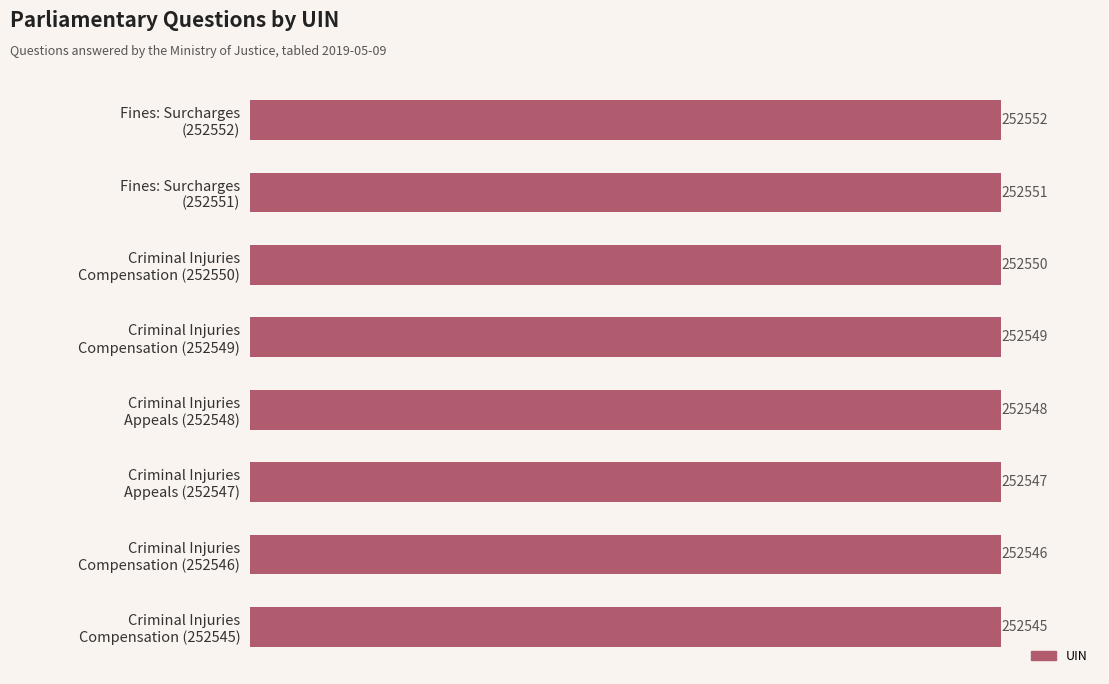

What is the difference between the maximum and minimum values?

7